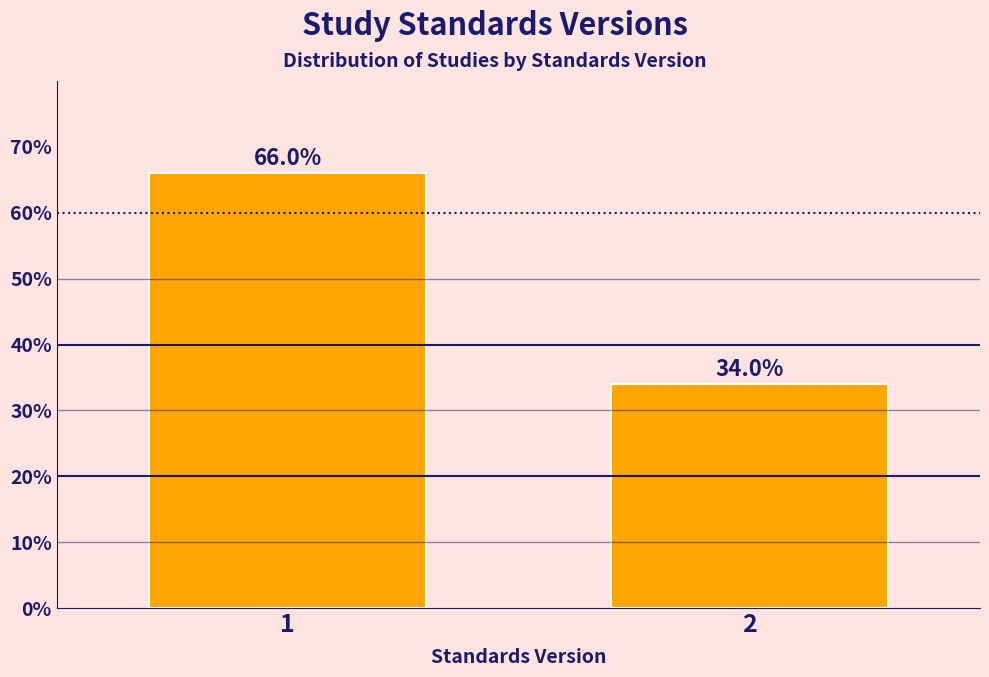

Reading left to right, extract all data points from this chart.

66.0	34.0